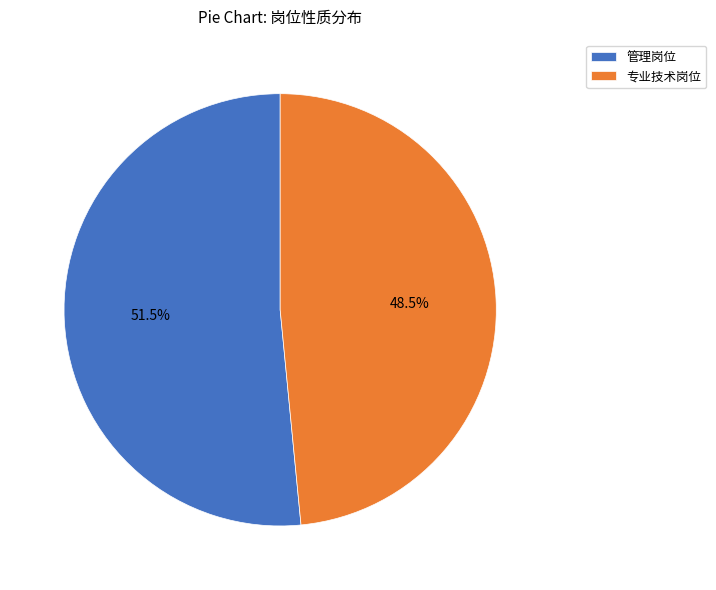

How many segments does this pie chart have?

2